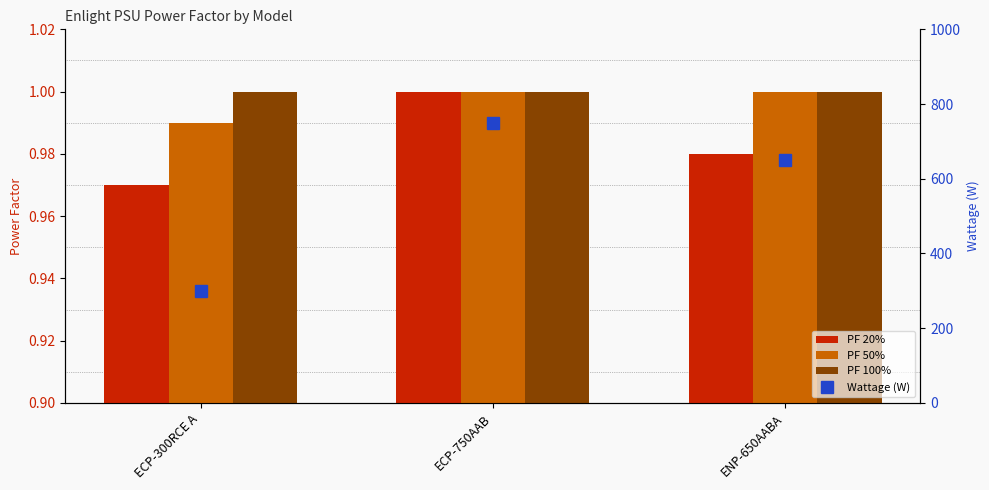

What are all the series names shown in the legend?

PF 20%, PF 50%, PF 100%, Wattage (W)